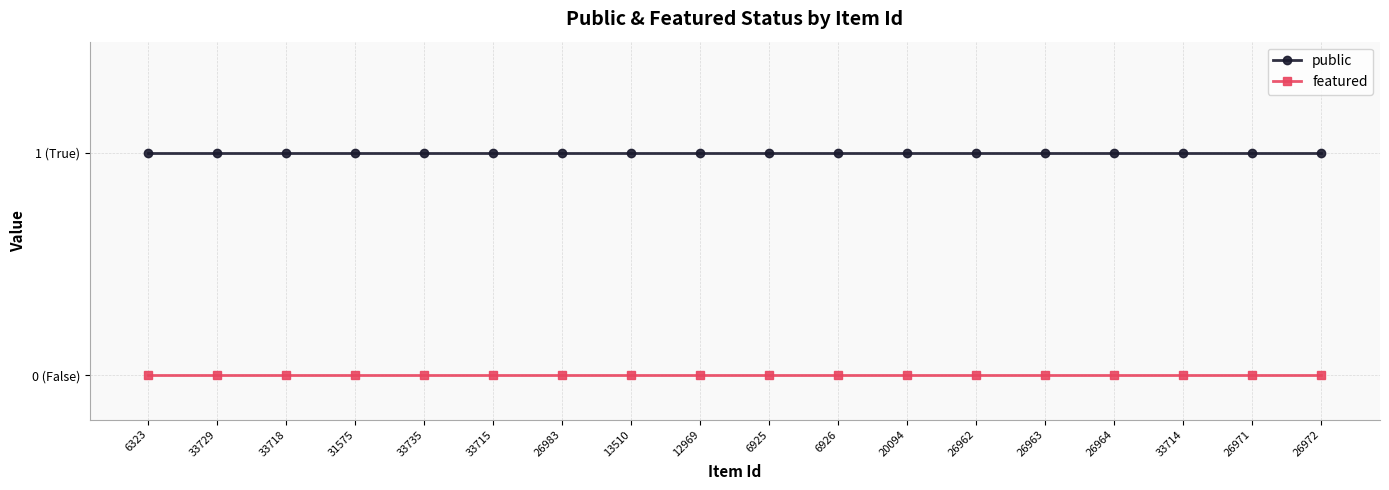

List the series in order of their overall mean, highest first.

public, featured